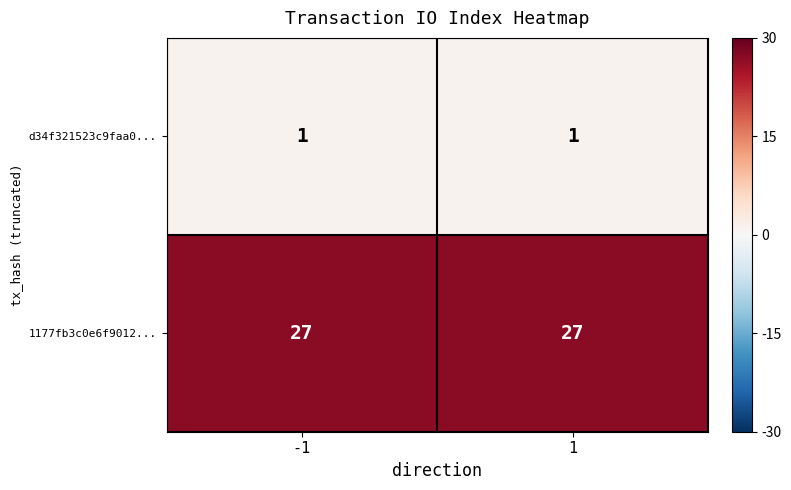

What is the spread (max minus min) of values at 1?

26